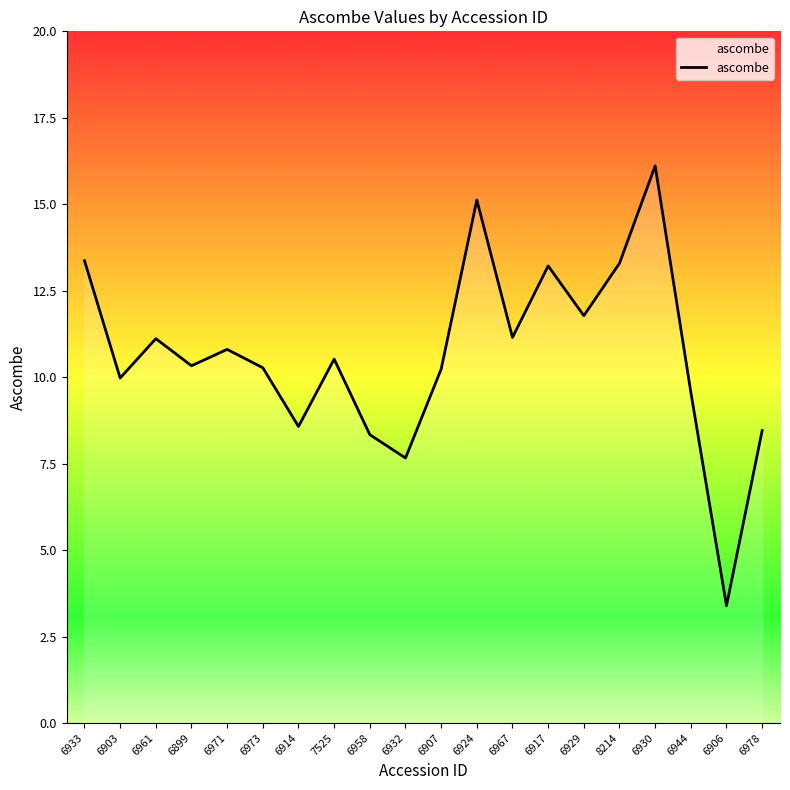

Is it true that the value at 6917 is 5.8?

False